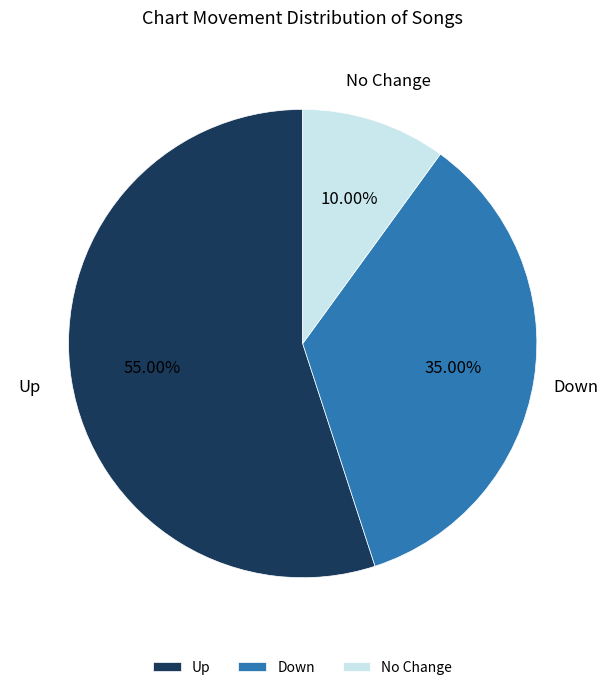

What is the majority slice?

Up